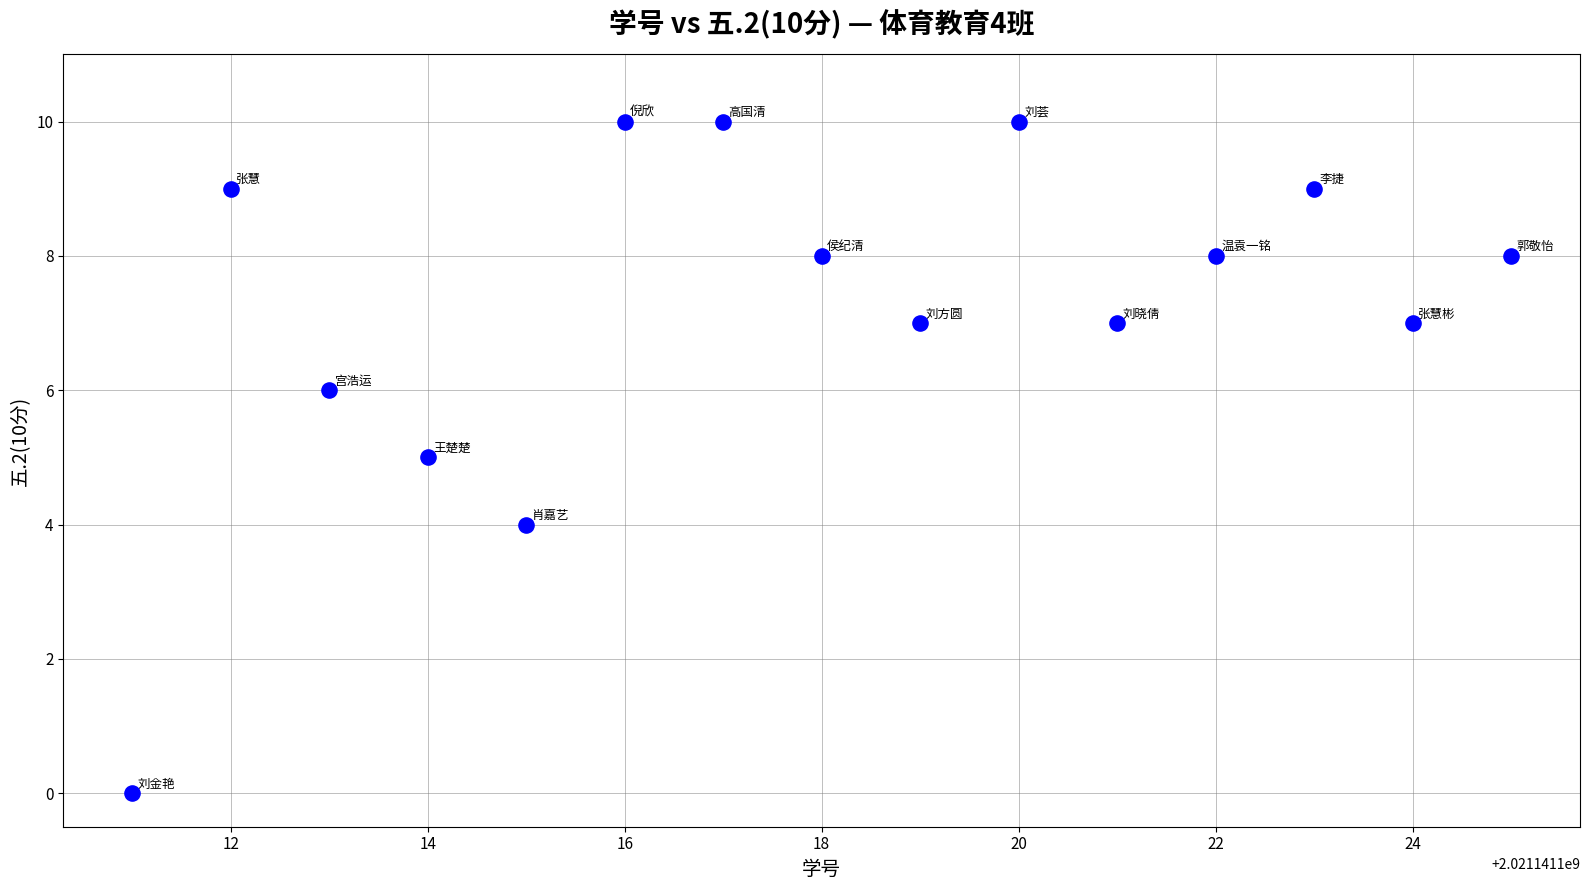

What is the range of Y values (max minus min)?

10